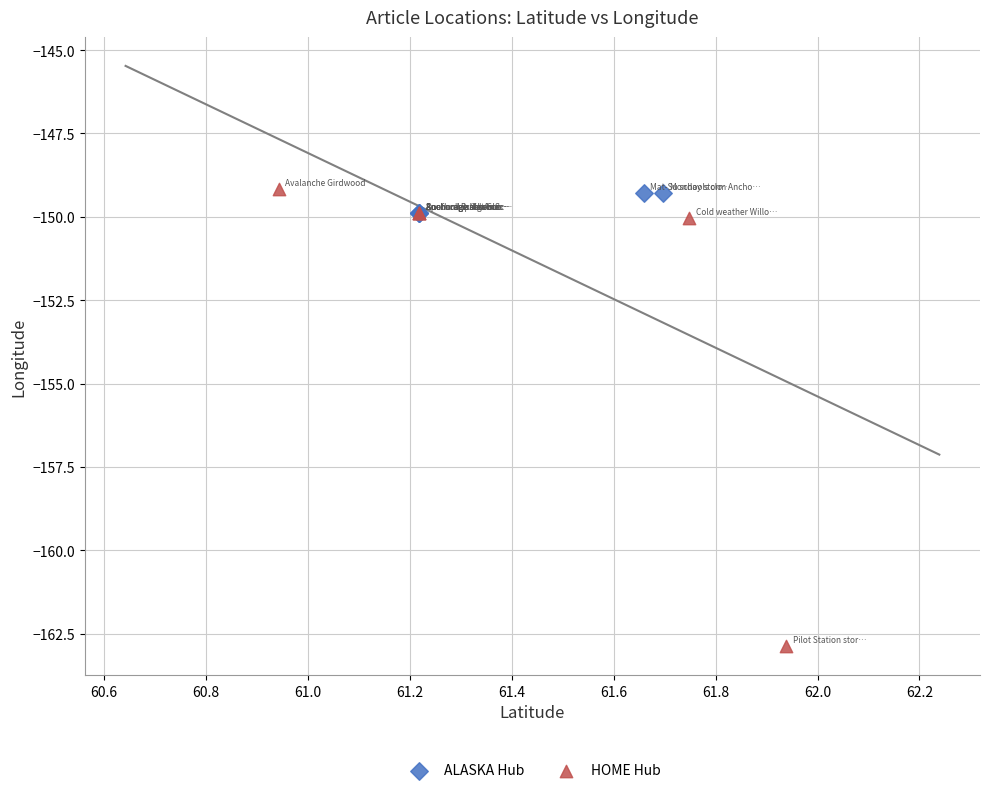

Which series has the widest spread of Y values?

HOME Hub